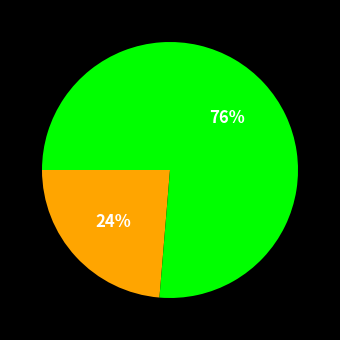

How many segments does this pie chart have?

2